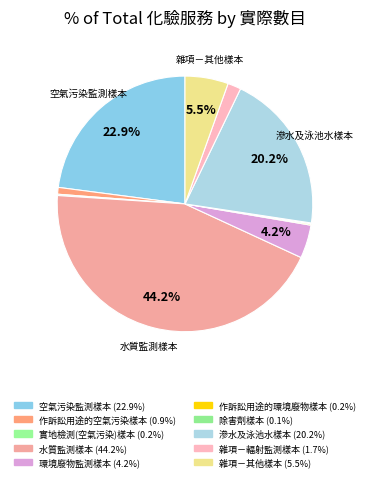

Count the number of slices in the pie.

10